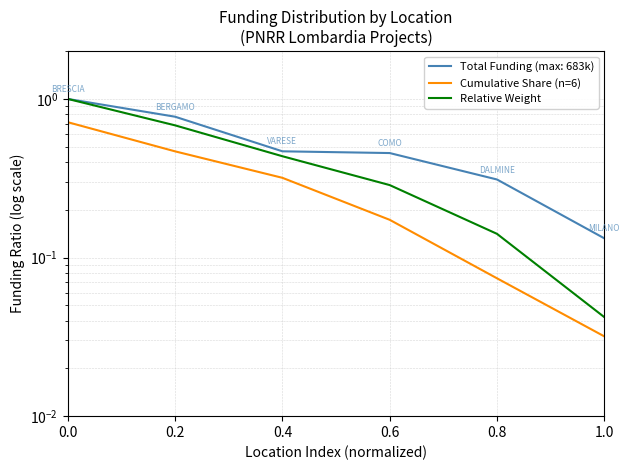

What is the difference between the highest and lowest values at 0.8?

0.1